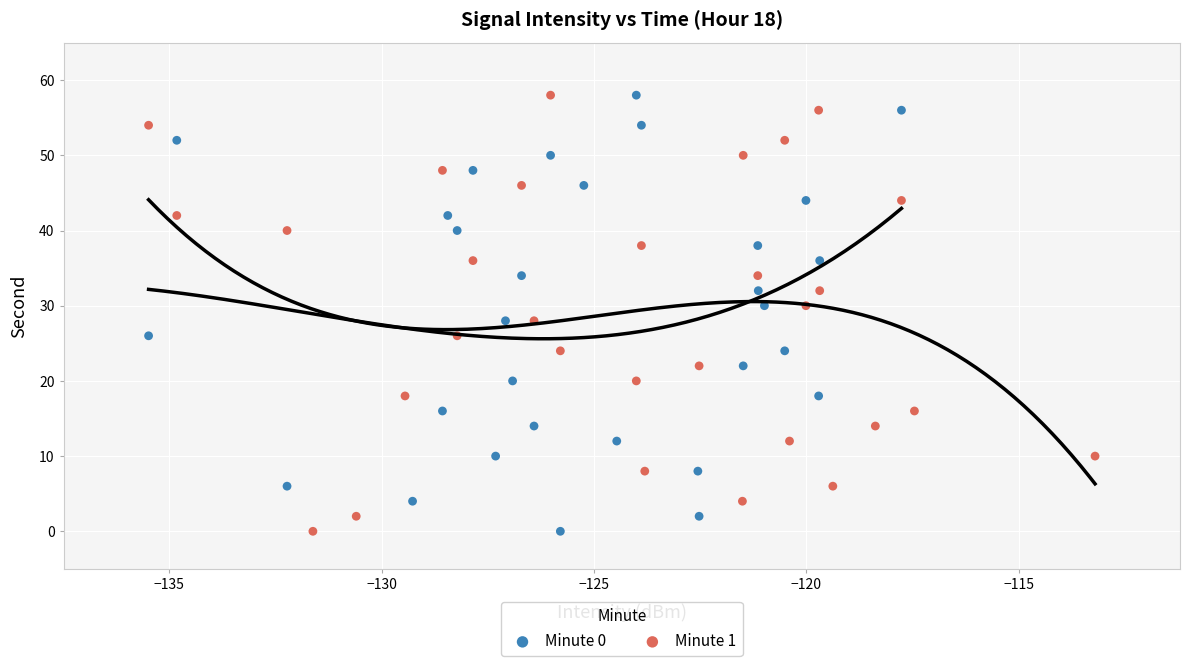

What are all the series names shown in the legend?

Minute 0, Minute 1